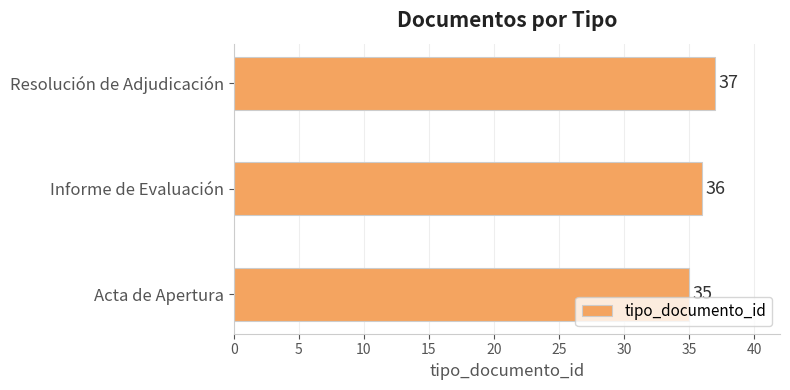

Is it true that the value at Informe de Evaluación is 50?

False